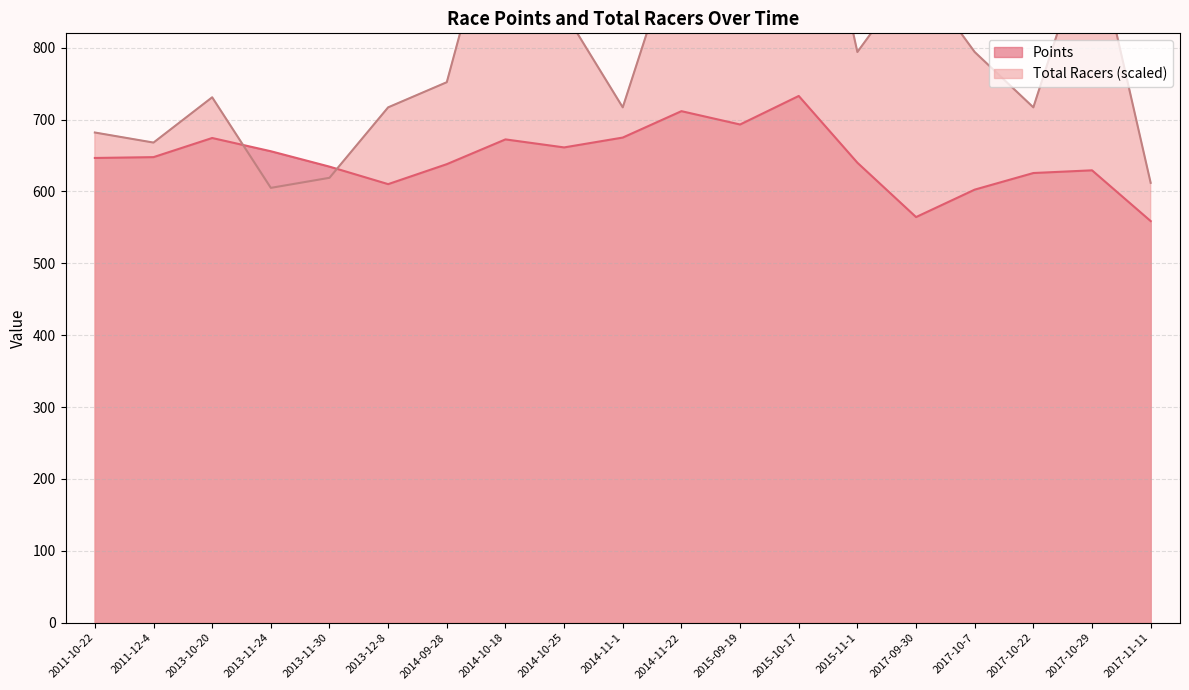

What is the highest value of the Total Racers series?

1165.0